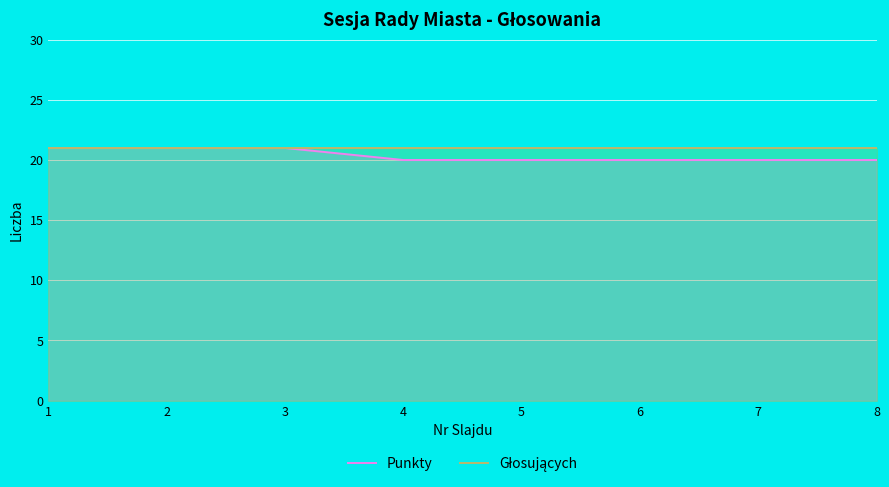

What is the highest value of the Głosujących series?

21